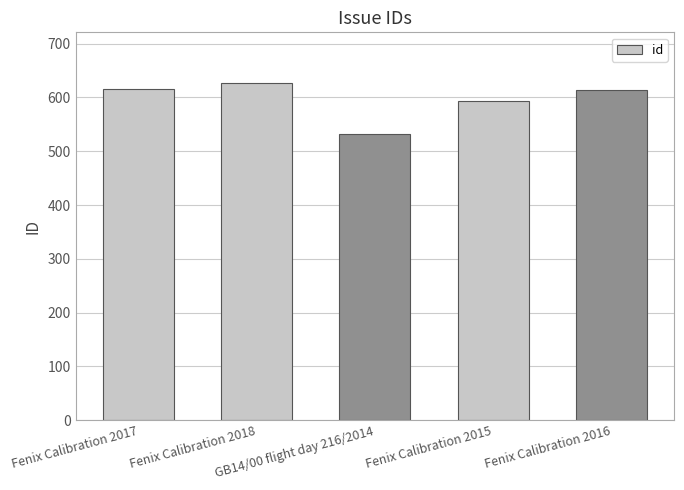

The chart shows a value of 916 at Fenix Calibration 2017. True or false?

False